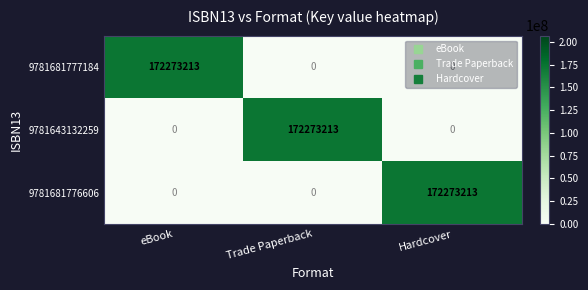

What is the approximate value of 9781681776606 at Hardcover, to the nearest 50?

172273200